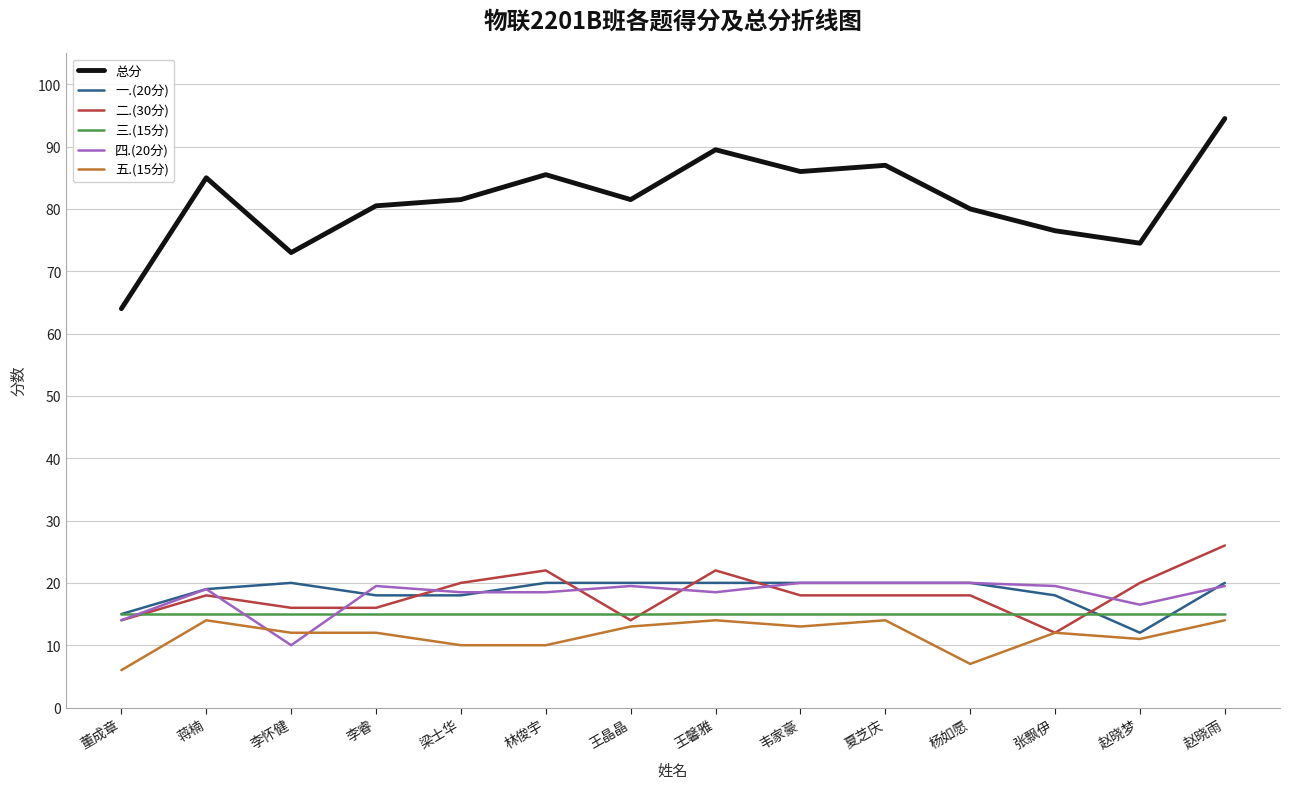

Which series changed the most between 梁士华 and 林俊宇?

总分